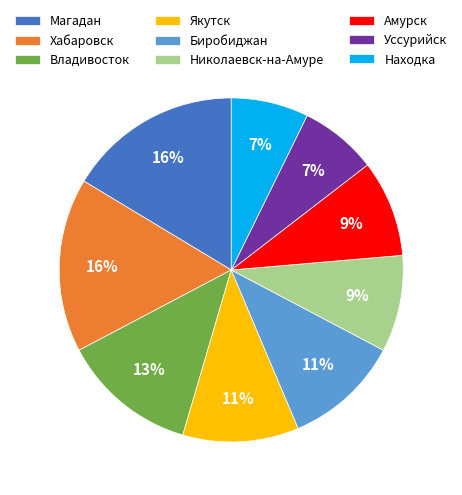

Between Амурск and Находка, which is larger?

Амурск